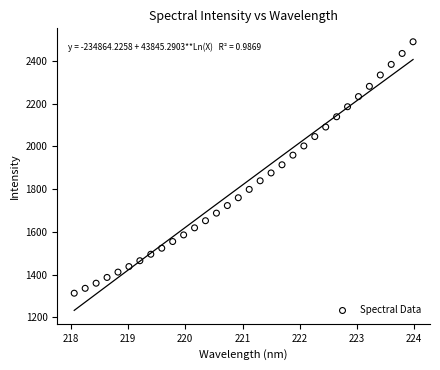

What is the range of X values (max minus min)?

5.9